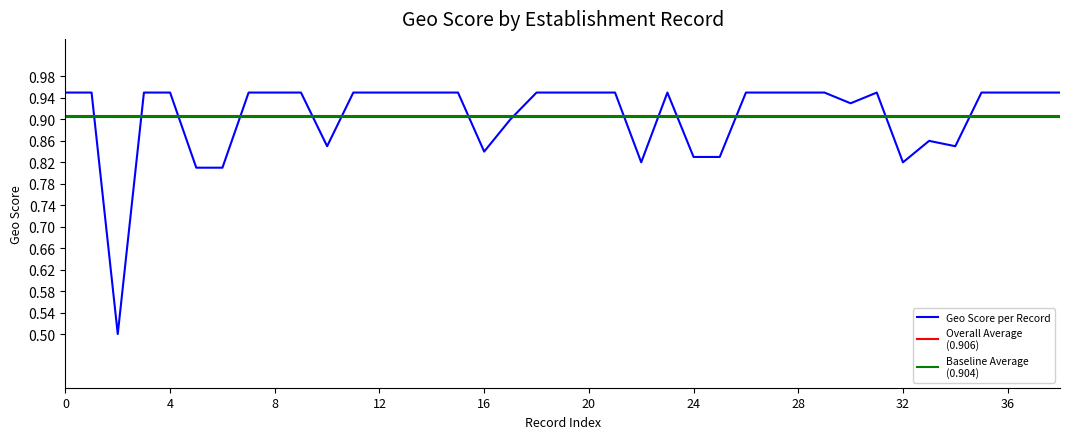

The value of Geo Score per Record at 28 is 0.6. True or false?

False